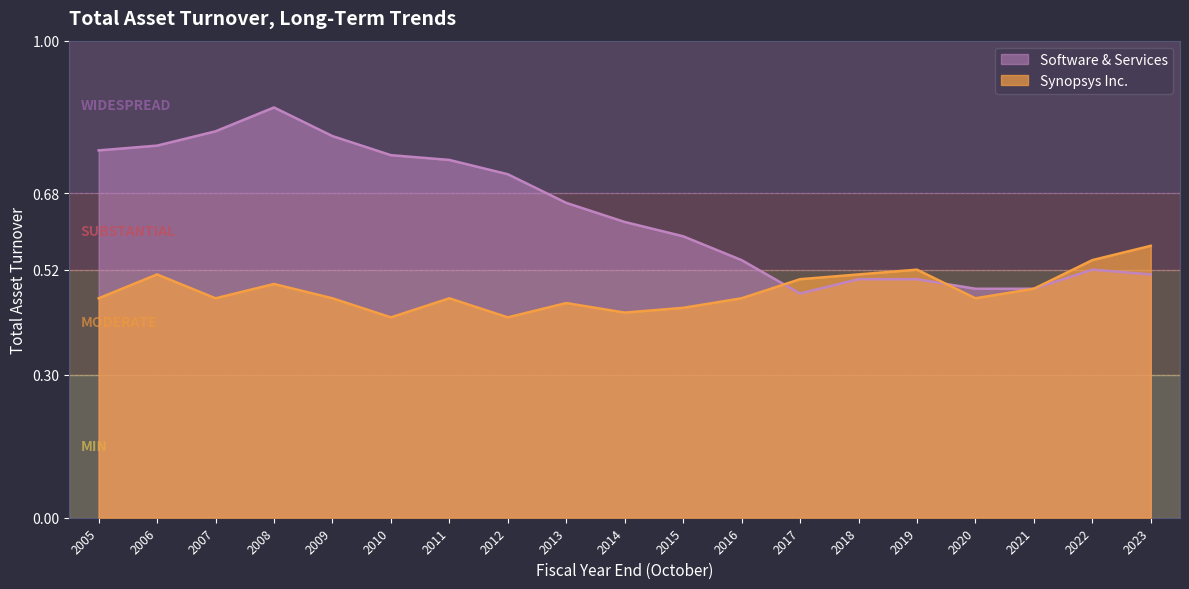

Reading left to right, what are all the values shown in this chart?

Software & Services: 2005=0.8	2006=0.8	2007=0.8	2008=0.9	2009=0.8	2010=0.8	2011=0.8	2012=0.7	2013=0.7	2014=0.6	2015=0.6	2016=0.5	2017=0.5	2018=0.5	2019=0.5	2020=0.5	2021=0.5	2022=0.5	2023=0.5
Synopsys Inc.: 2005=0.5	2006=0.5	2007=0.5	2008=0.5	2009=0.5	2010=0.4	2011=0.5	2012=0.4	2013=0.5	2014=0.4	2015=0.4	2016=0.5	2017=0.5	2018=0.5	2019=0.5	2020=0.5	2021=0.5	2022=0.5	2023=0.6